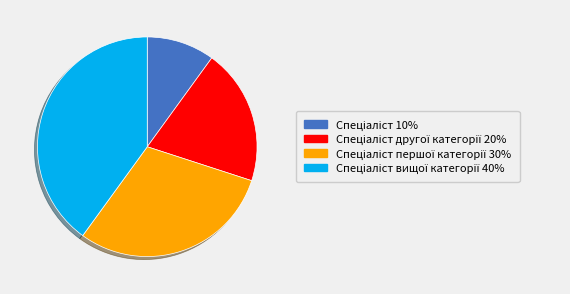

Does any single category account for the majority?

No